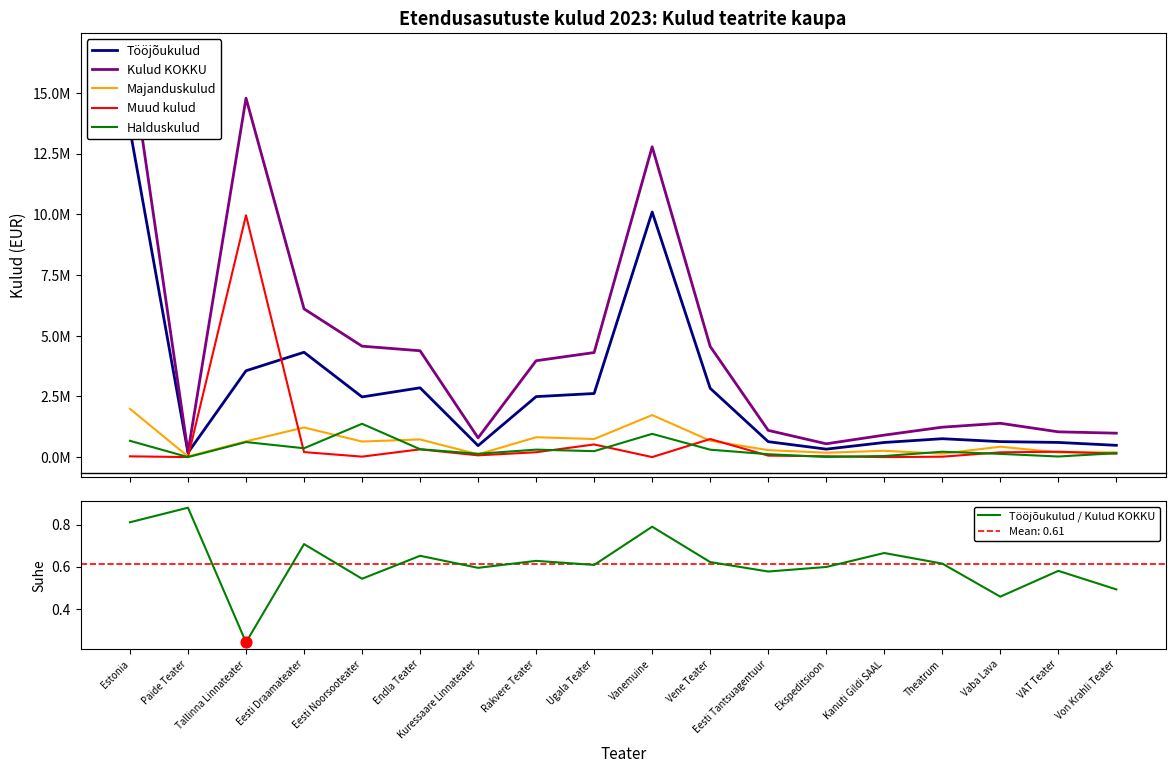

What are all the series names shown in the legend?

Tööjõukulud, Kulud KOKKU, Majanduskulud, Muud kulud, Halduskulud, Tööjõukulud / Kulud KOKKU